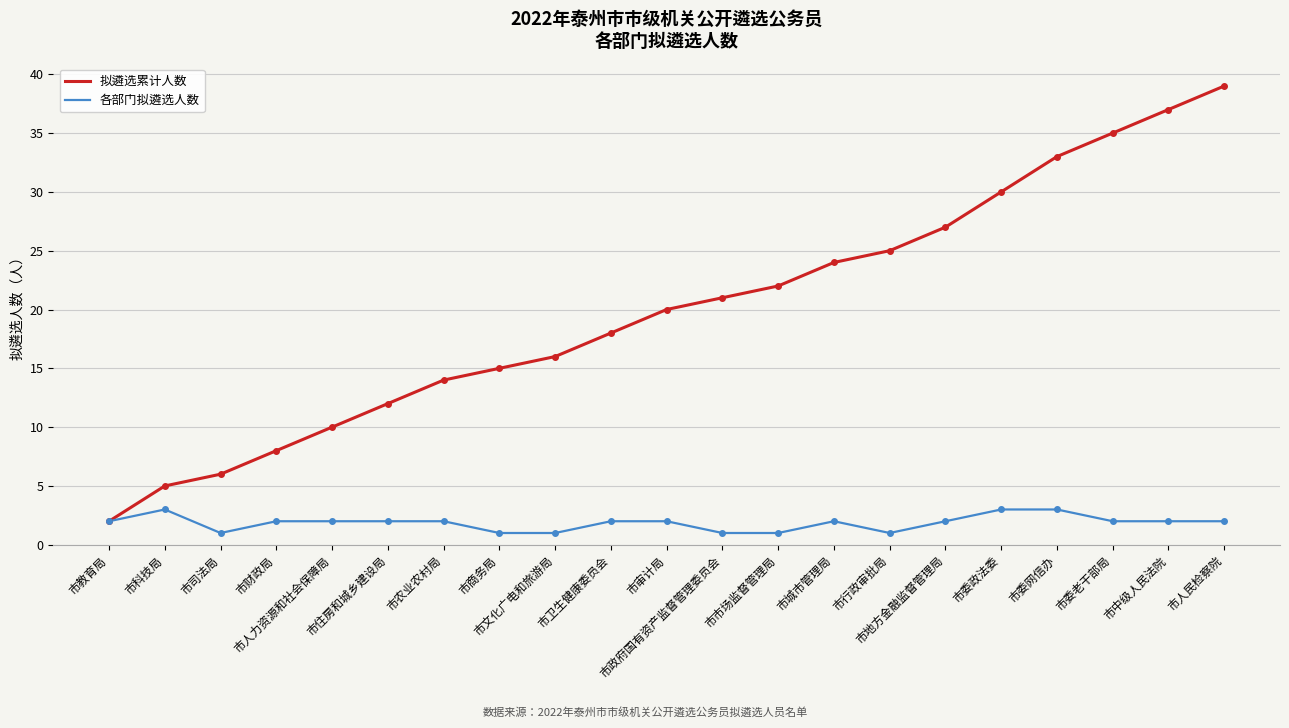

What is the greatest value displayed?

39